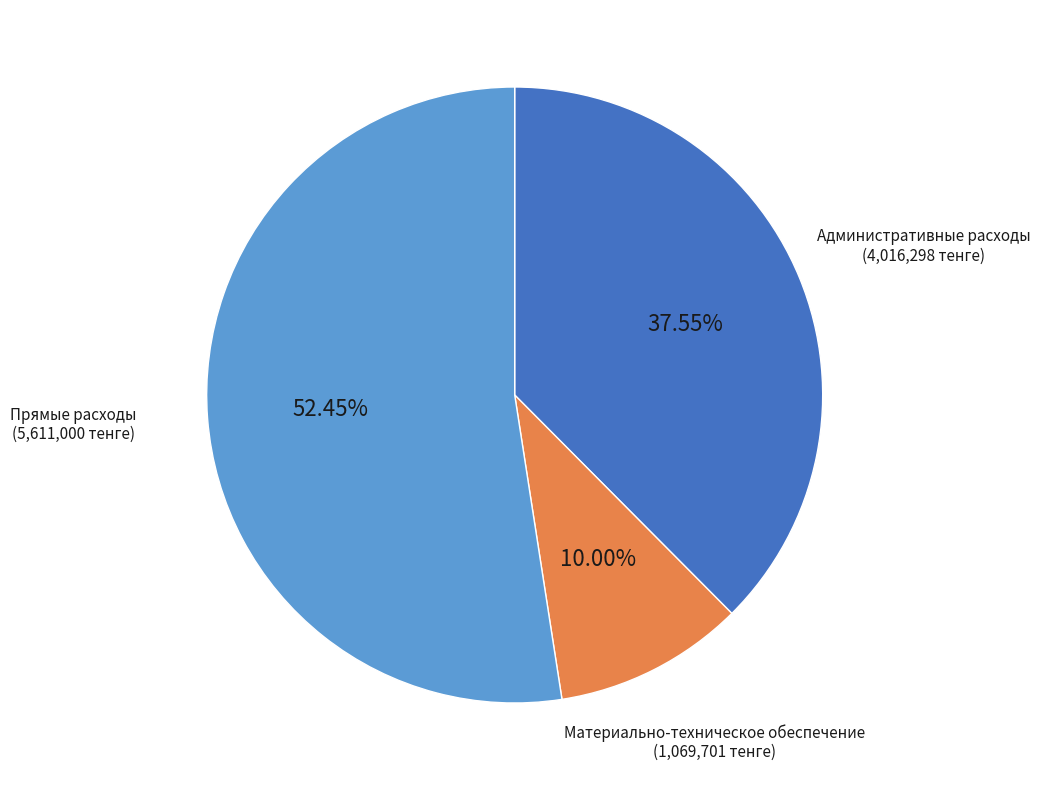

To the nearest percent, what is the difference between the largest and smallest slice percentages?

42%